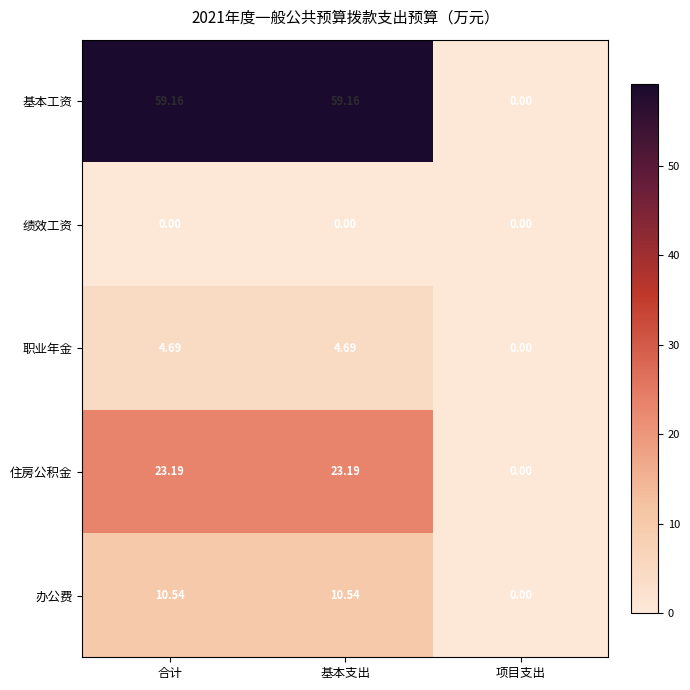

List the series in order of their peak value, highest first.

基本工资, 住房公积金, 办公费, 职业年金, 绩效工资